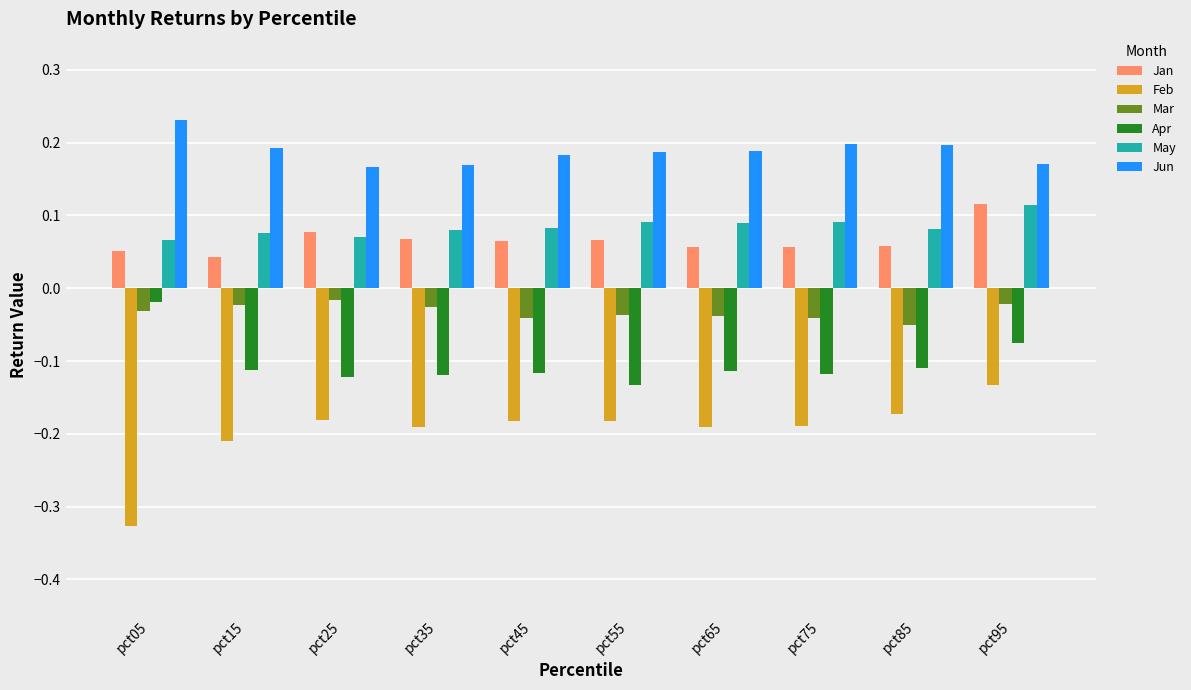

At which category does the chart reach its minimum across all series?

pct05